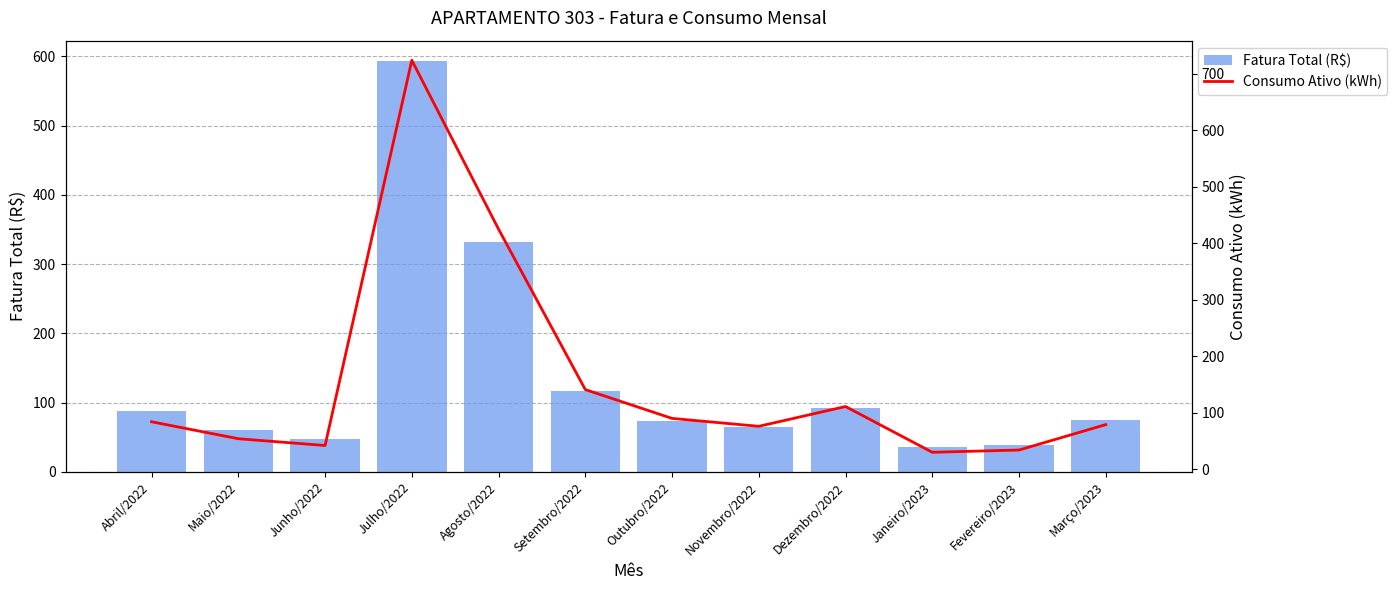

Which series has the largest total across all categories?

Consumo Ativo (kWh)